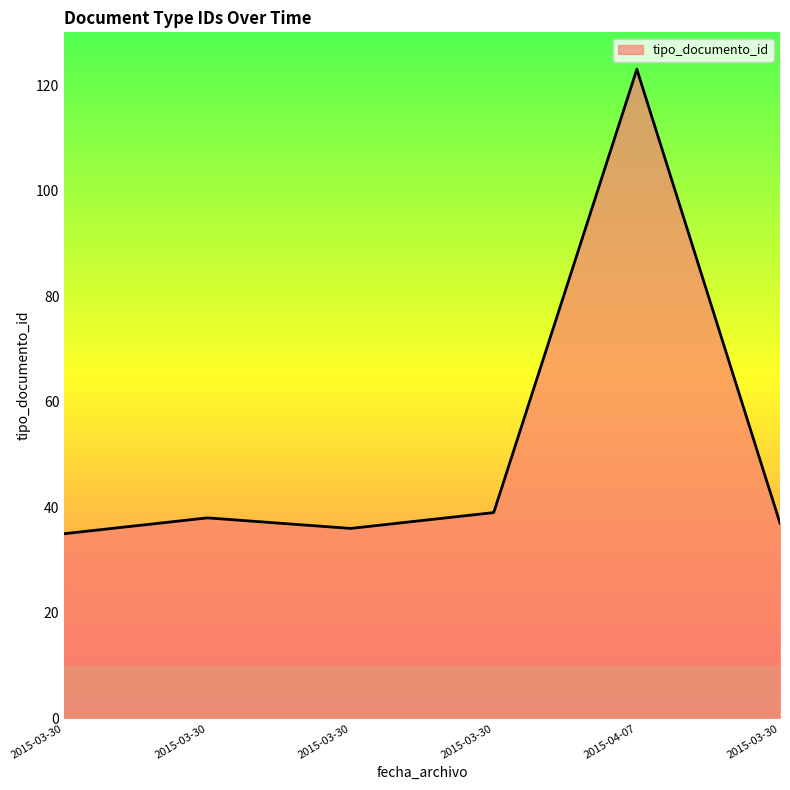

How many values are below 38?

3